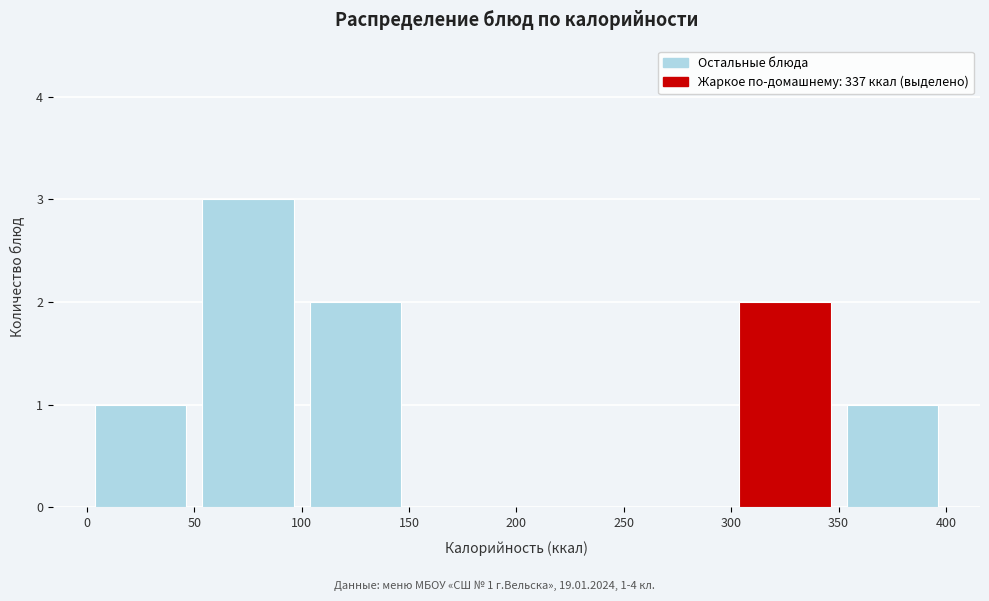

Which range on the x-axis has the tallest bar?

50 to 100